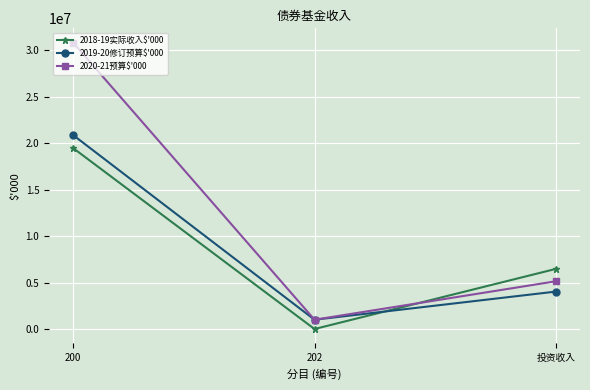

Where does the 2020-21预算$'000 series first go above 5136000?

200